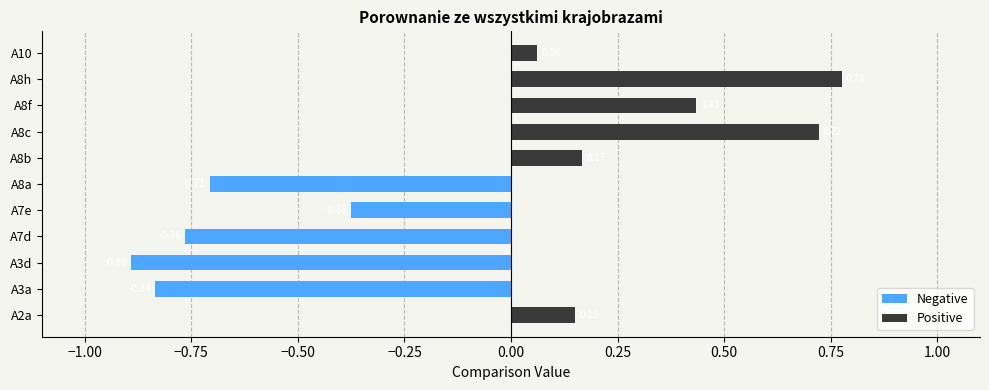

How many data points does each series have?

11